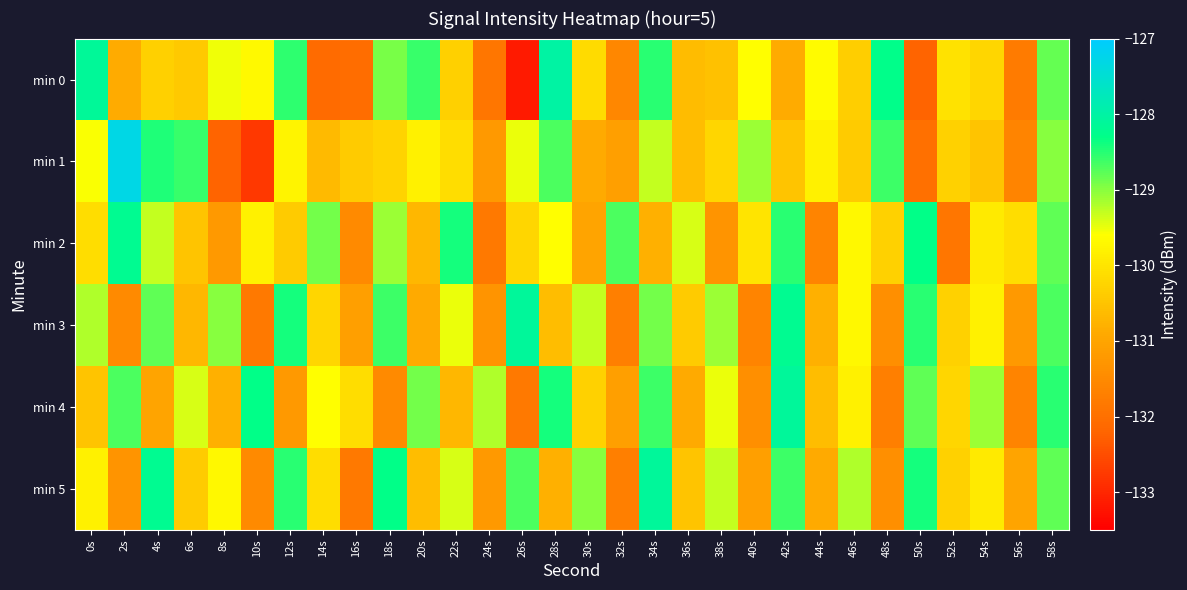

Rank the series by their maximum value, from highest to lowest.

min 1, min 0, min 3, min 4, min 5, min 2